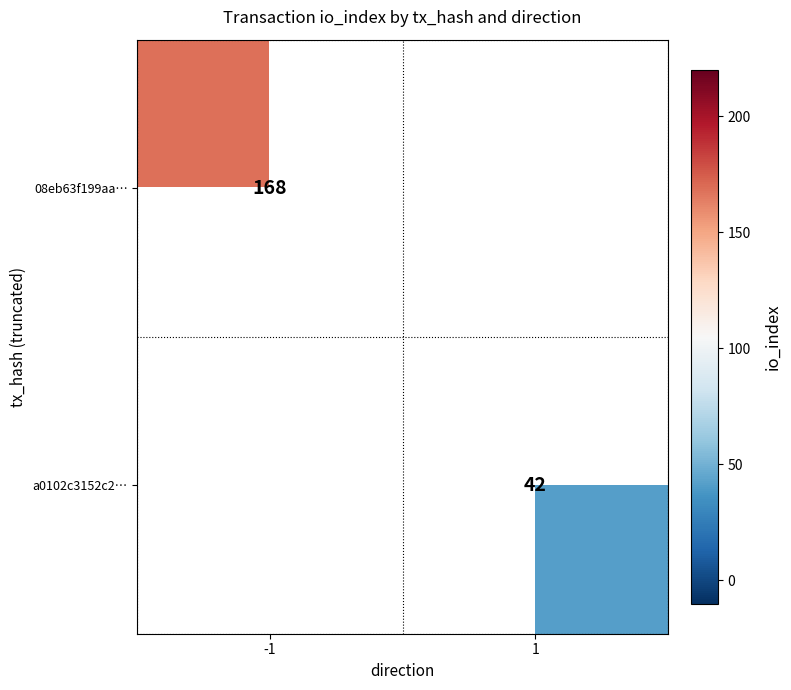

True or false: 08eb63f199aa… has a value of 288 at -1.

False